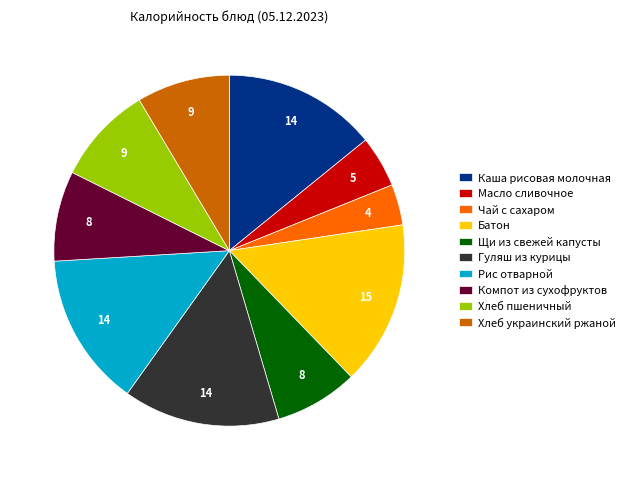

Which has a higher value, Хлеб украинский ржаной or Щи из свежей капусты?

Хлеб украинский ржаной